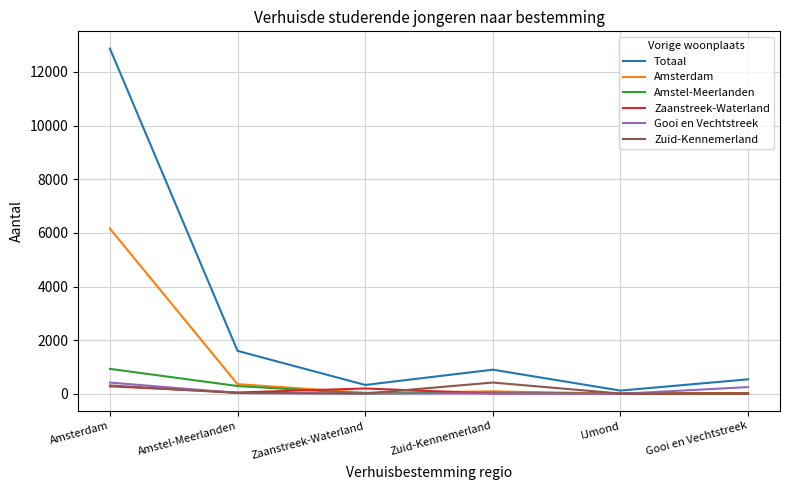

True or false: Zuid-Kennemerland has a value of 310 at Amsterdam.

True